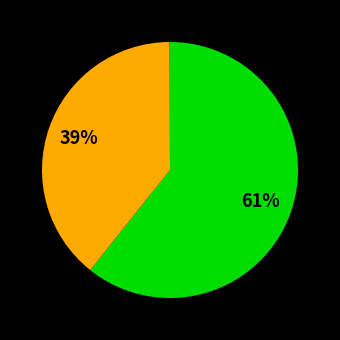

To the nearest percent, what is the difference between the largest and smallest slice percentages?

61%